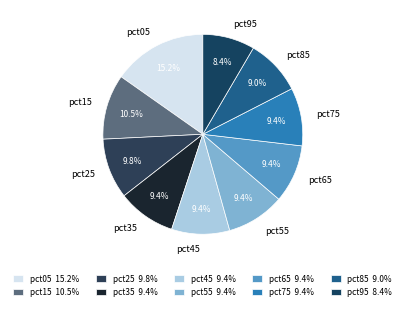

Which category has the smallest portion of the pie?

pct95